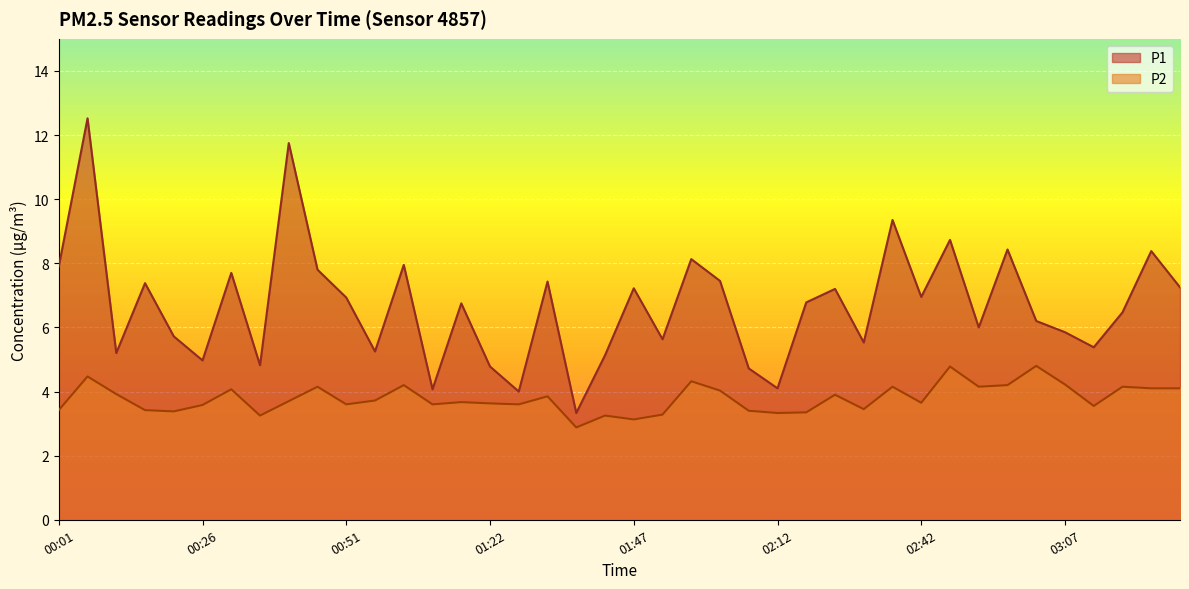

What is the difference between the maximum and minimum values in the P1 series?

9.2